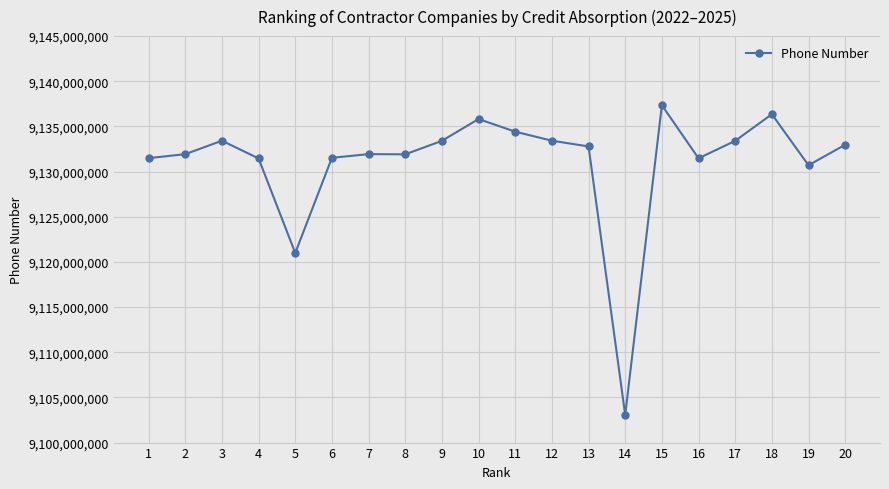

What is the difference between the maximum and minimum values?

34297920